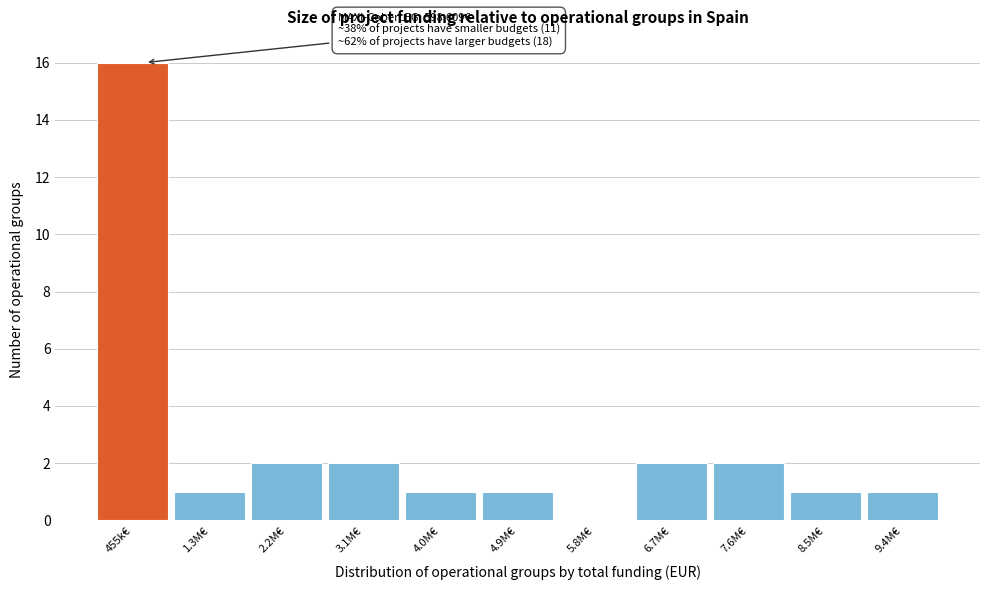

Reading right to left, what are all the values shown in this chart?

9.4M€=1	8.5M€=1	7.6M€=2	6.7M€=2	5.8M€=0	4.9M€=1	4.0M€=1	3.1M€=2	2.2M€=2	1.3M€=1	455k€=16